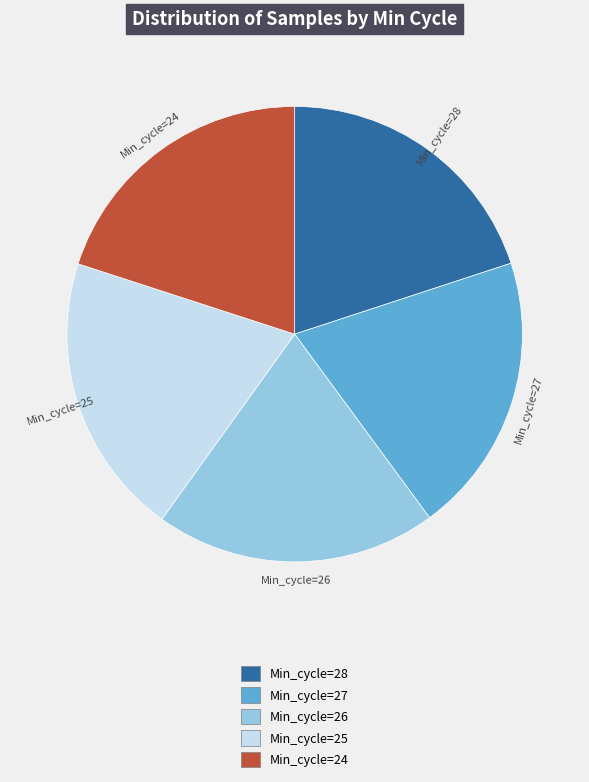

What is the ratio of the value at Min_cycle=25 to the value at Min_cycle=26?

1.0